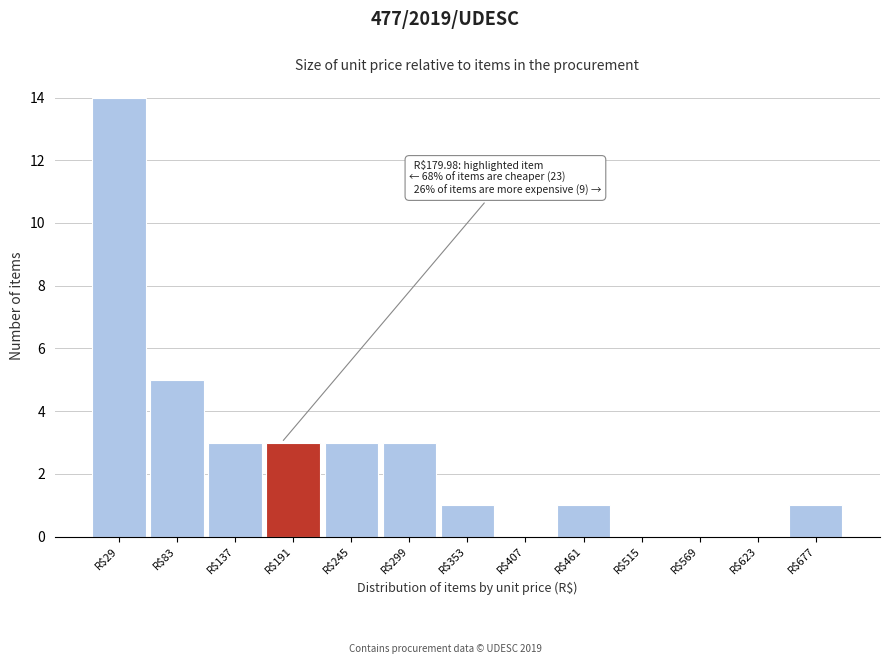

Over which range of the x-axis is the bar tallest?

0 to 60